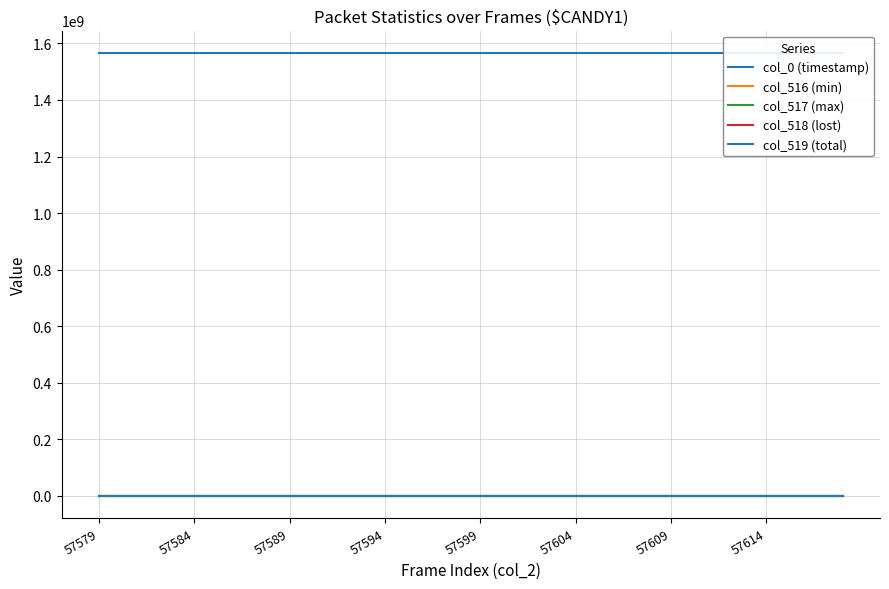

Where is the first local maximum for col_518 (lost)?

57589